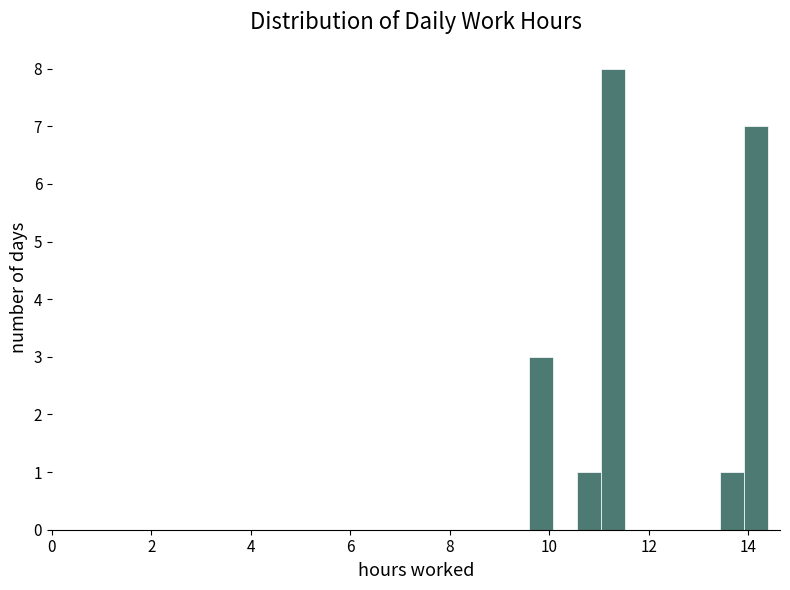

Read against the x-axis, roughly where is the centre of the tallest bar?

11.2